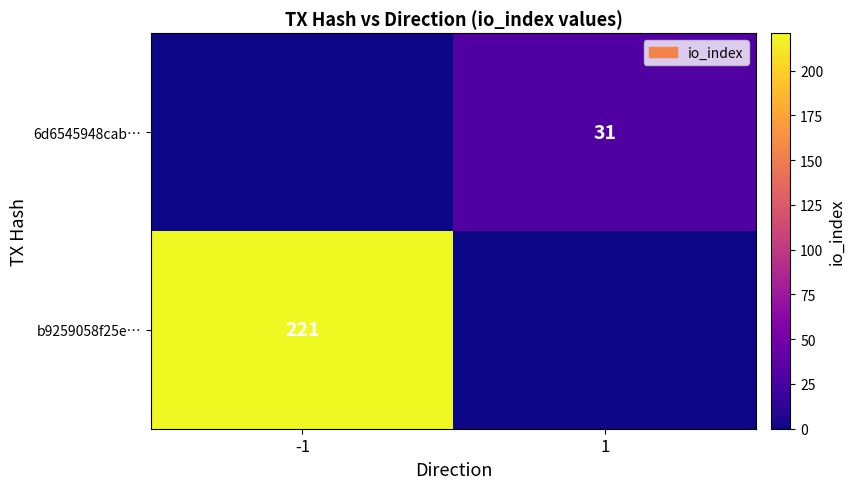

Is the value of b9259058f25e… at -1 greater than the value of 6d6545948cab… at 1?

Yes